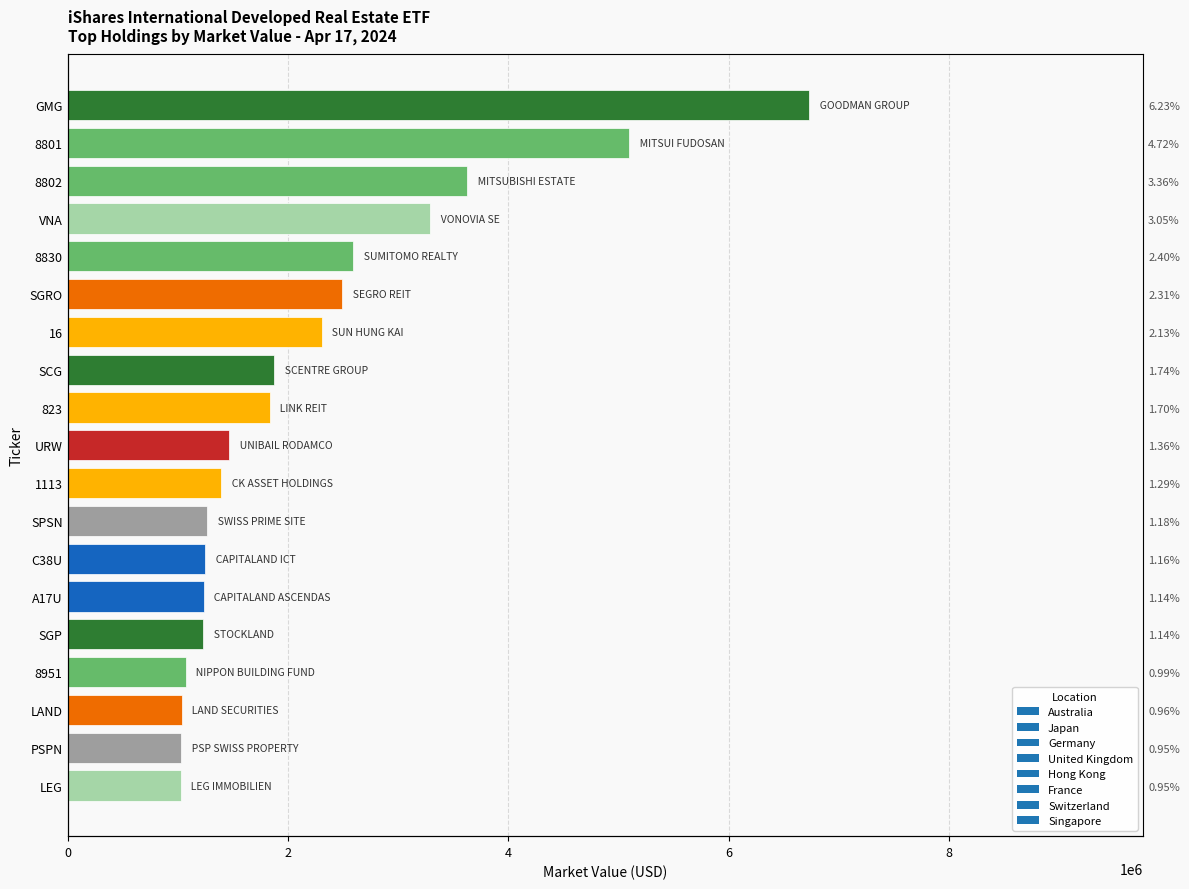

Where does the data first go above 1467771?

GMG